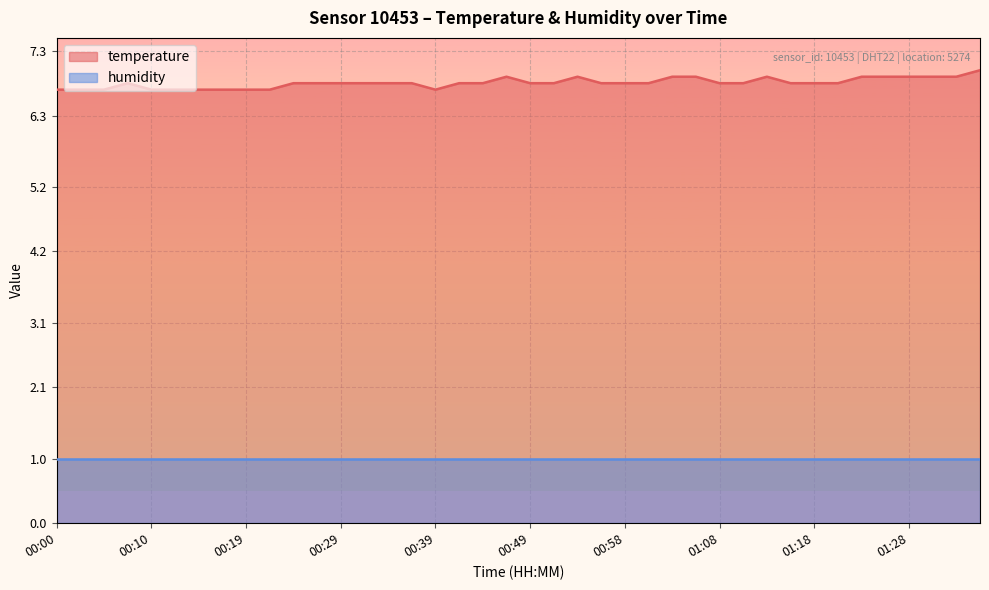

Where is the first local maximum?

00:07